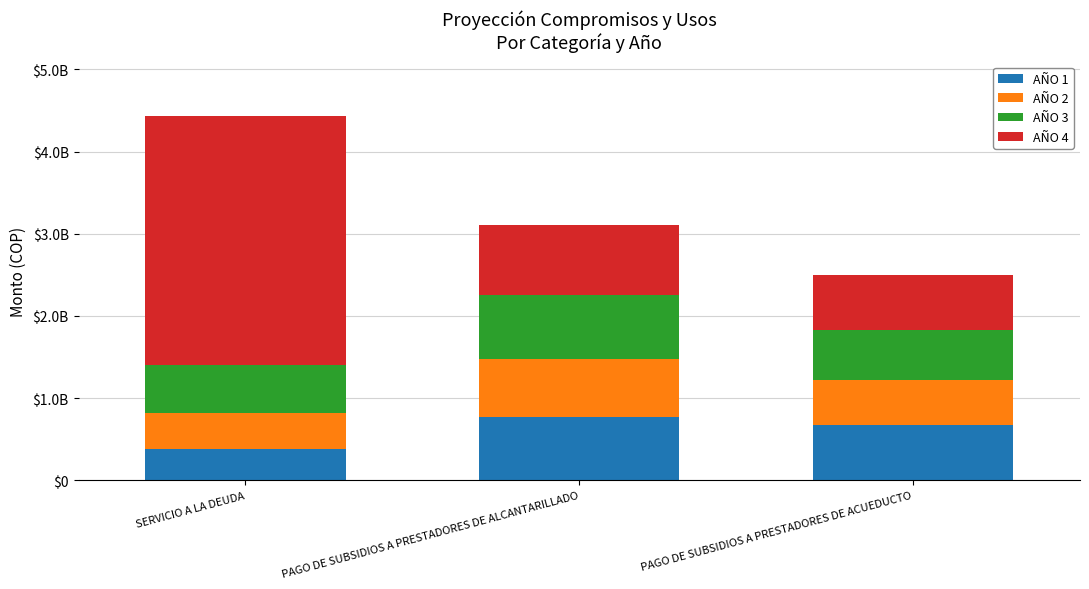

Are the bars horizontal?

No